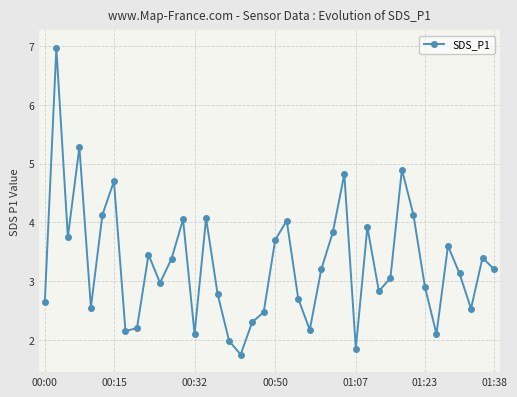

True or false: the data has more than 0 interior local peaks.

True